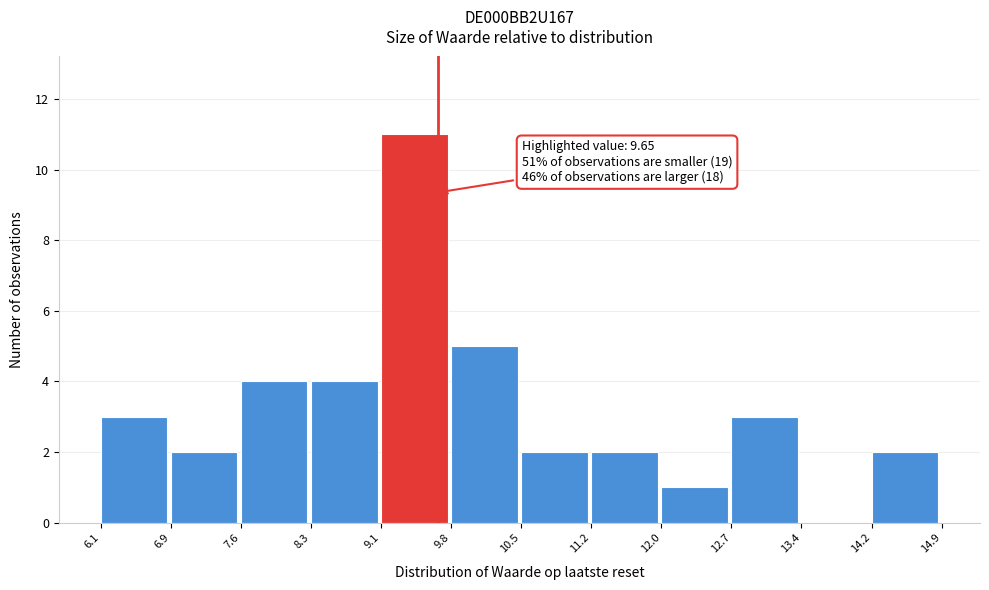

Which range on the x-axis has the tallest bar?

9.1 to 9.8